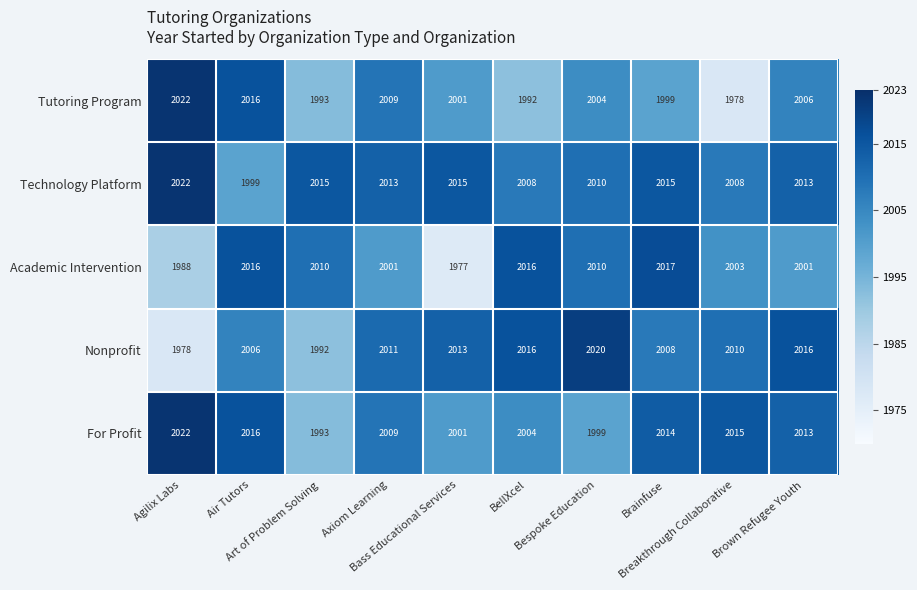

What is the smallest value displayed?

1977